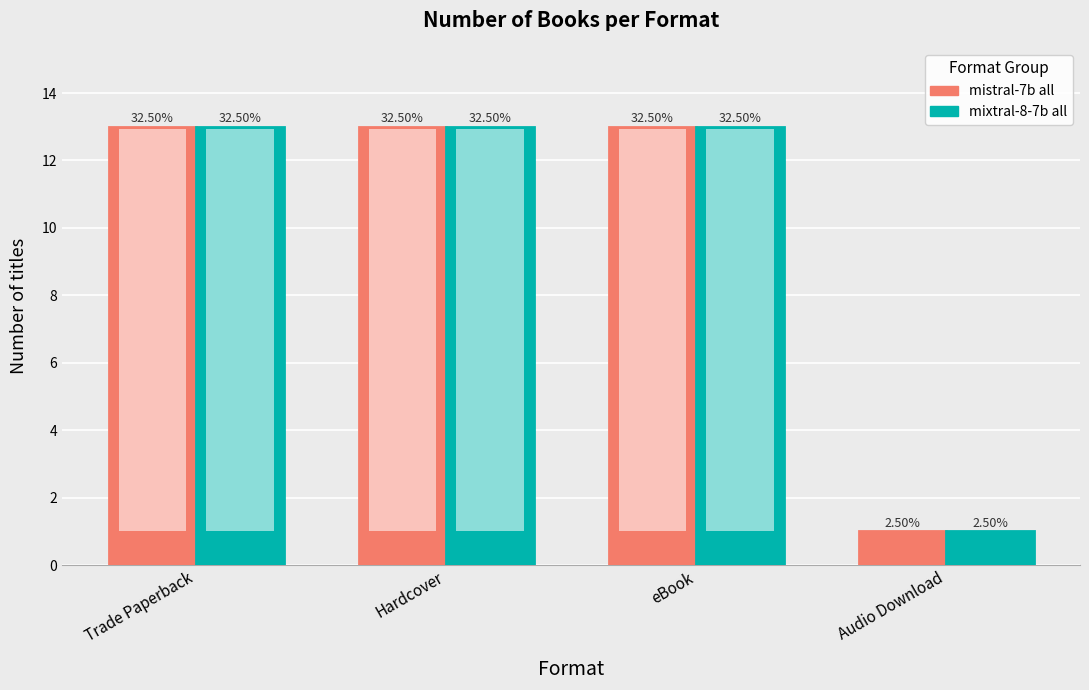

Are the bars grouped side by side (vs. stacked)?

Yes